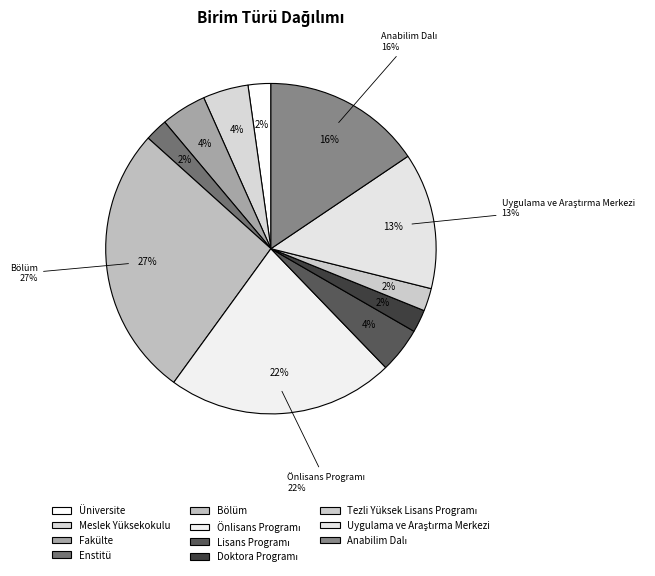

True or false: Meslek Yüksekokulu accounts for 4% of the total.

True